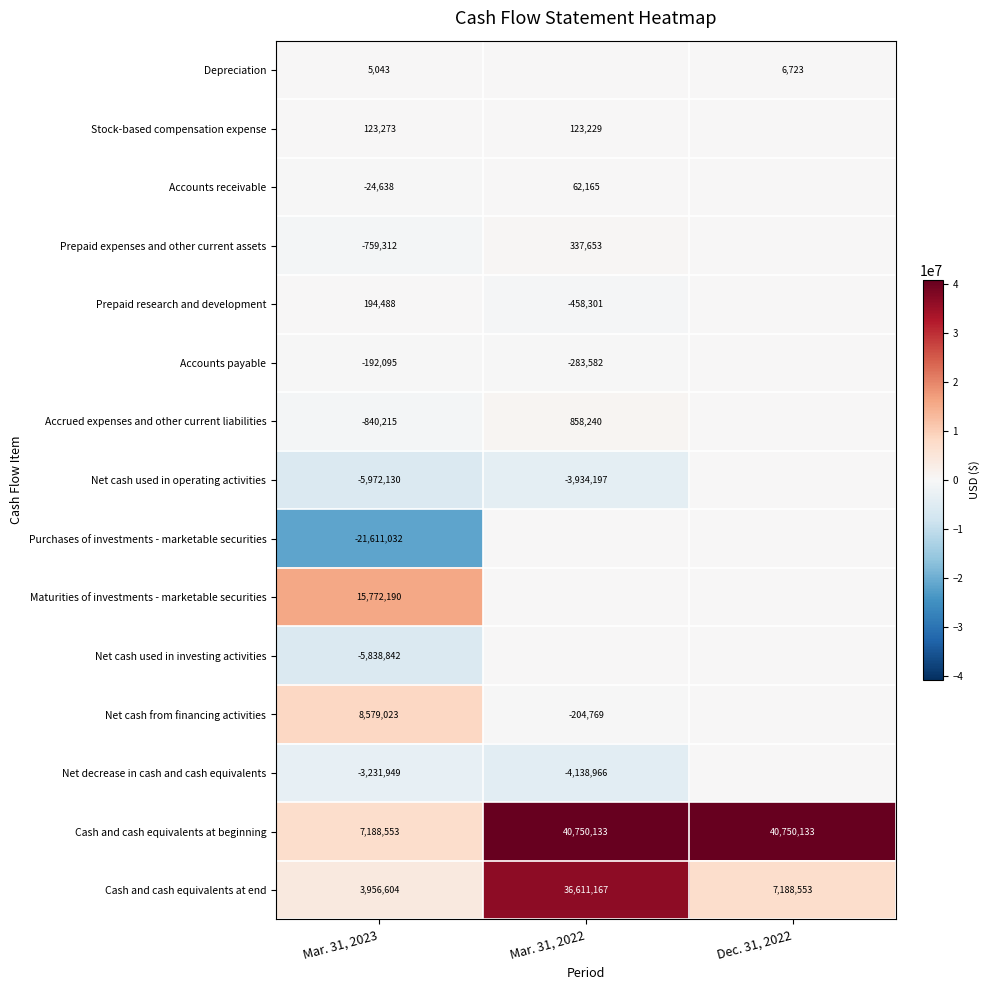

The value of Prepaid expenses and other current assets at Mar. 31, 2023 is -759312. True or false?

True